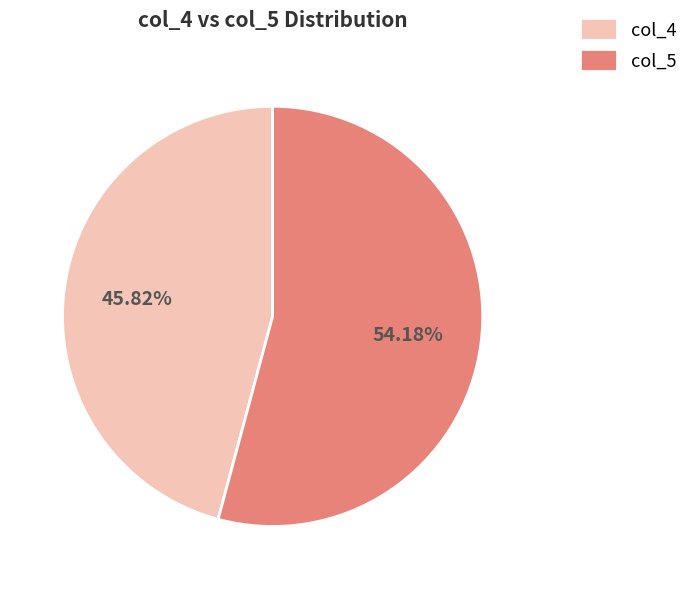

Is there any slice that represents more than half of the pie?

Yes